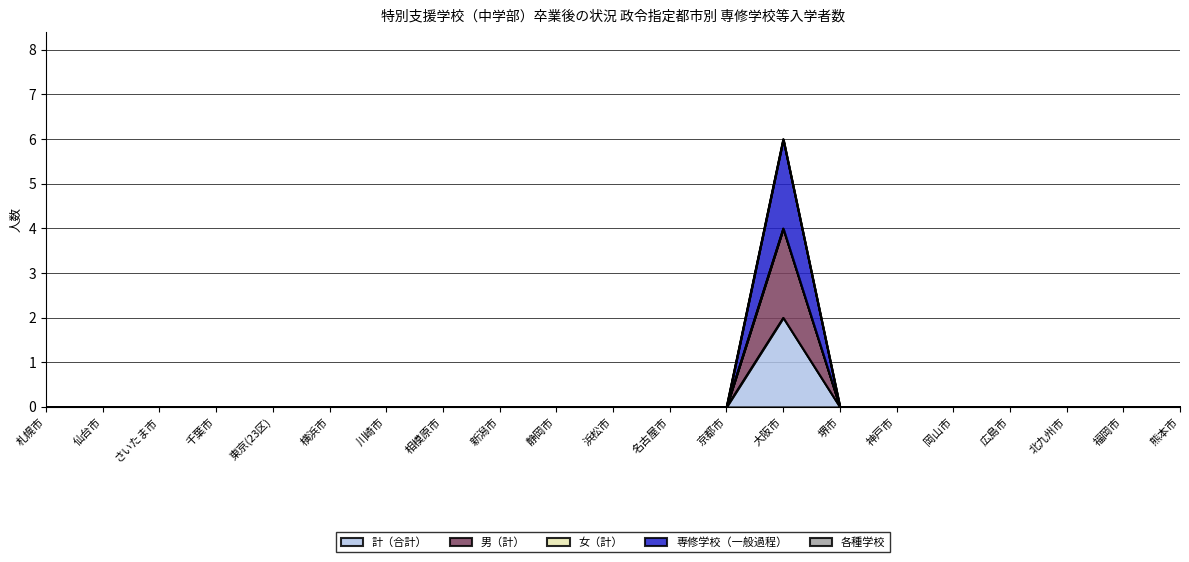

How many data points does each series have?

21